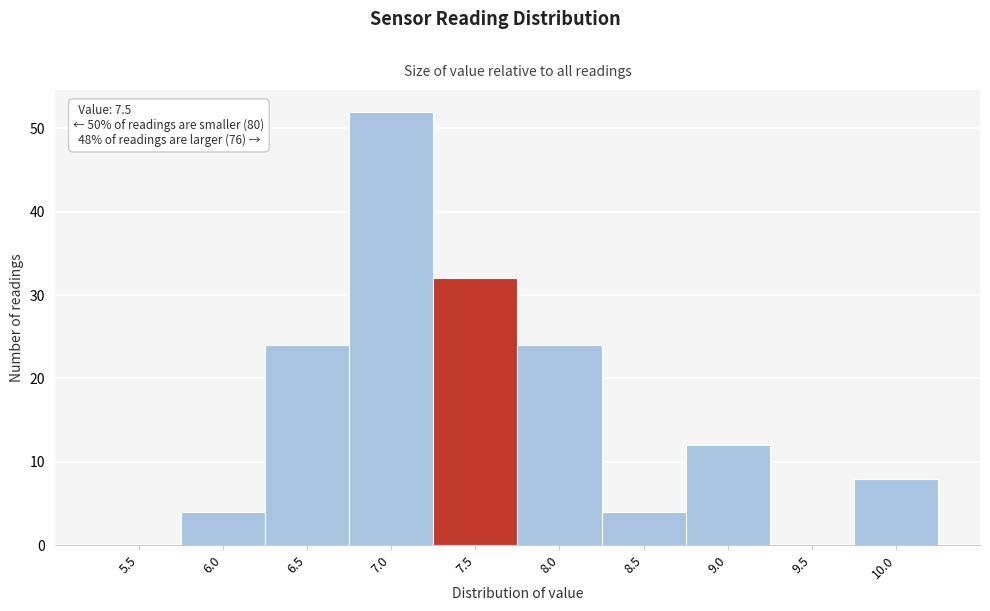

Reading left to right, list all the values displayed in this chart.

5.5=0	6.0=4	6.5=24	7.0=52	7.5=32	8.0=24	8.5=4	9.0=12	9.5=0	10.0=8